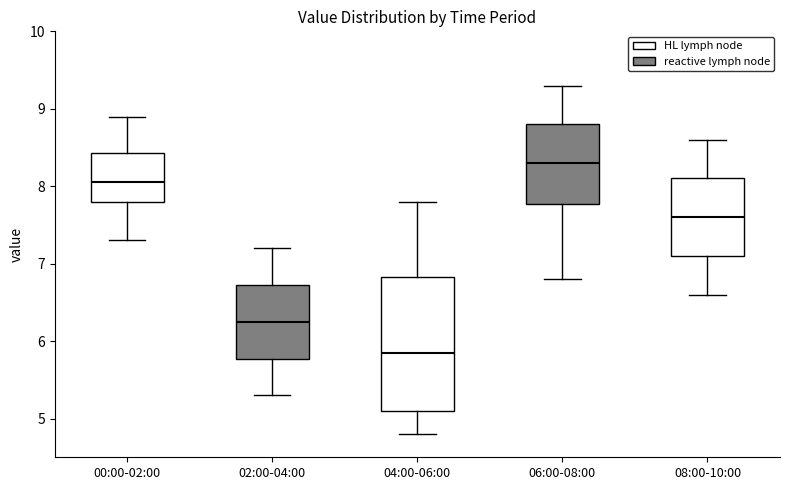

Which box is the tallest, from its lower edge to its upper edge?

04:00-06:00